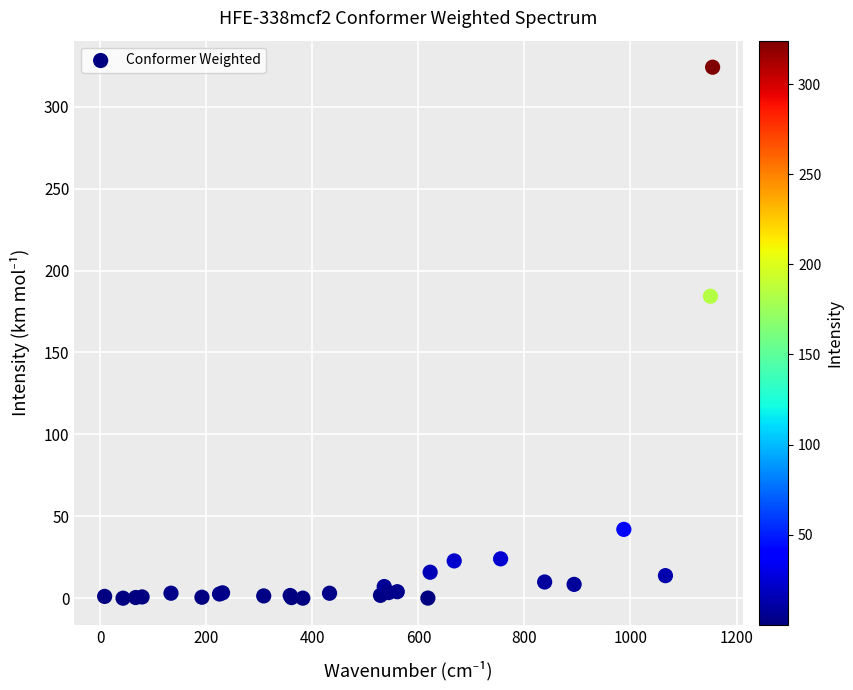

What Y value in the scatter plot is closest to 162?

184.3